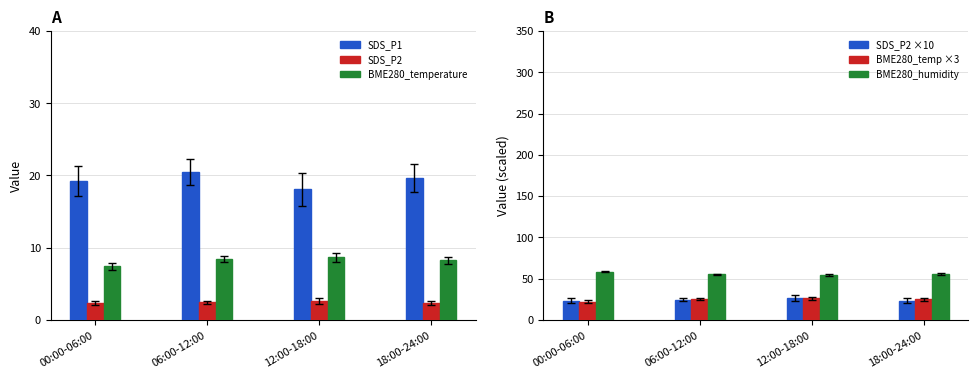

True or false: BME280_temperature has a value of 3.2 at 18:00-24:00.

False